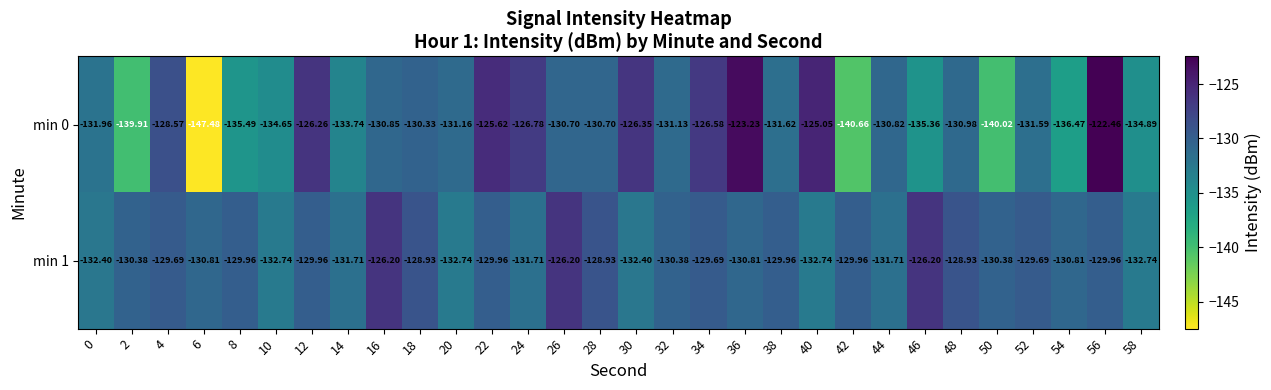

Is the value of min 0 at 38 greater than the value of min 1 at 24?

Yes